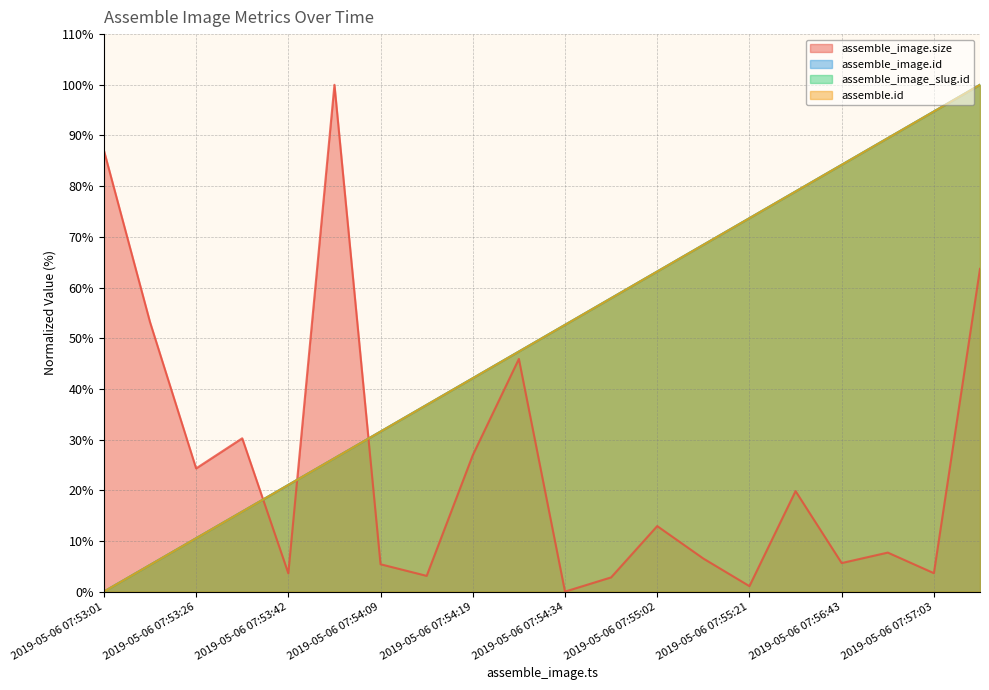

True or false: assemble.id has more than 2 interior local peaks.

False